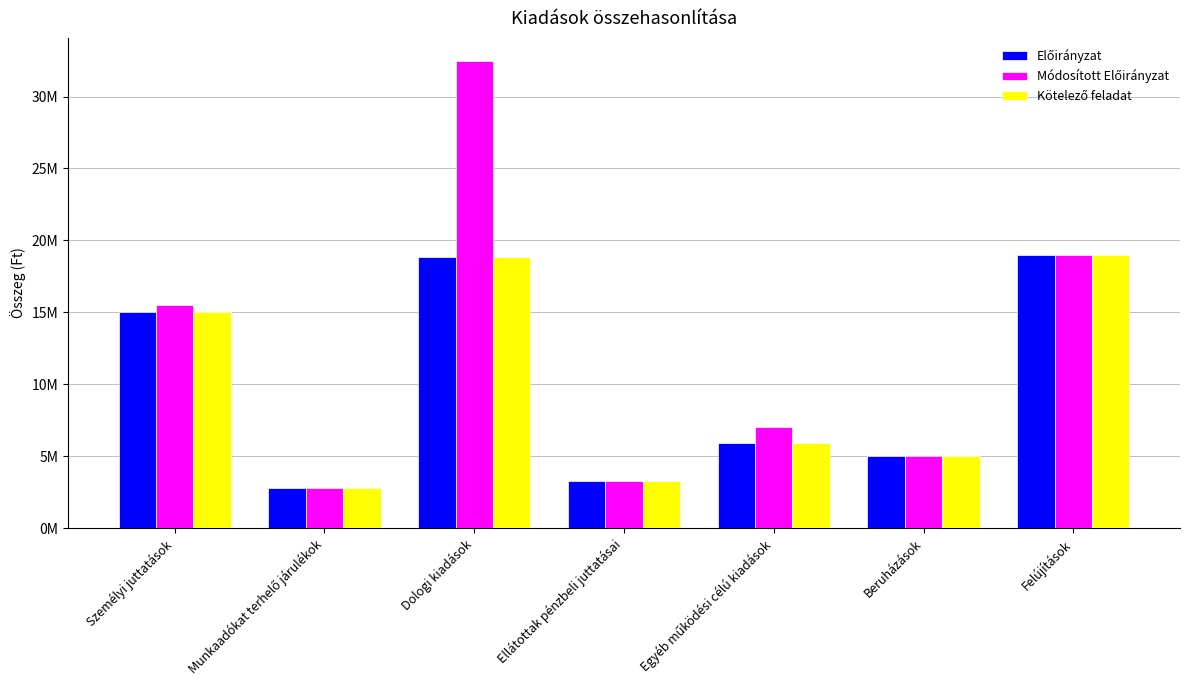

True or false: Kötelező feladat has a value of 5000000 at Beruházások.

True